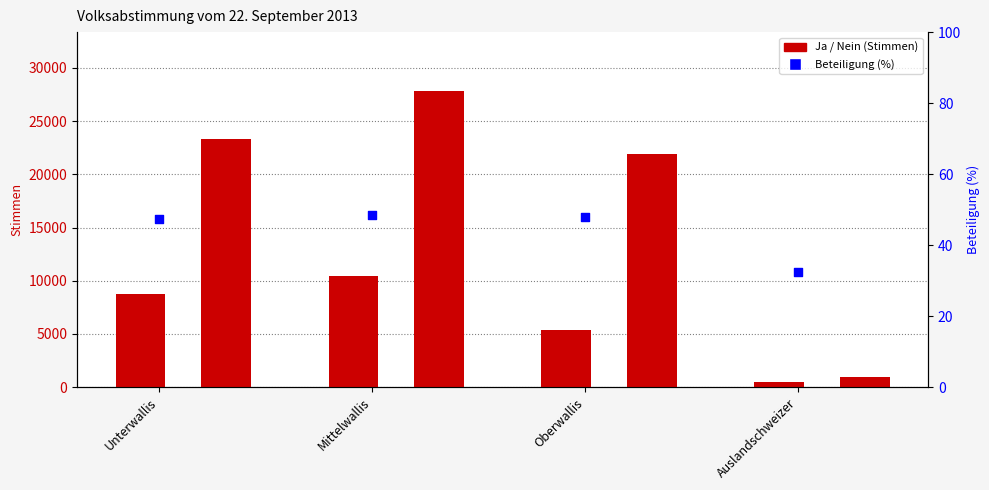

Which series has the widest spread of Y values?

Nein